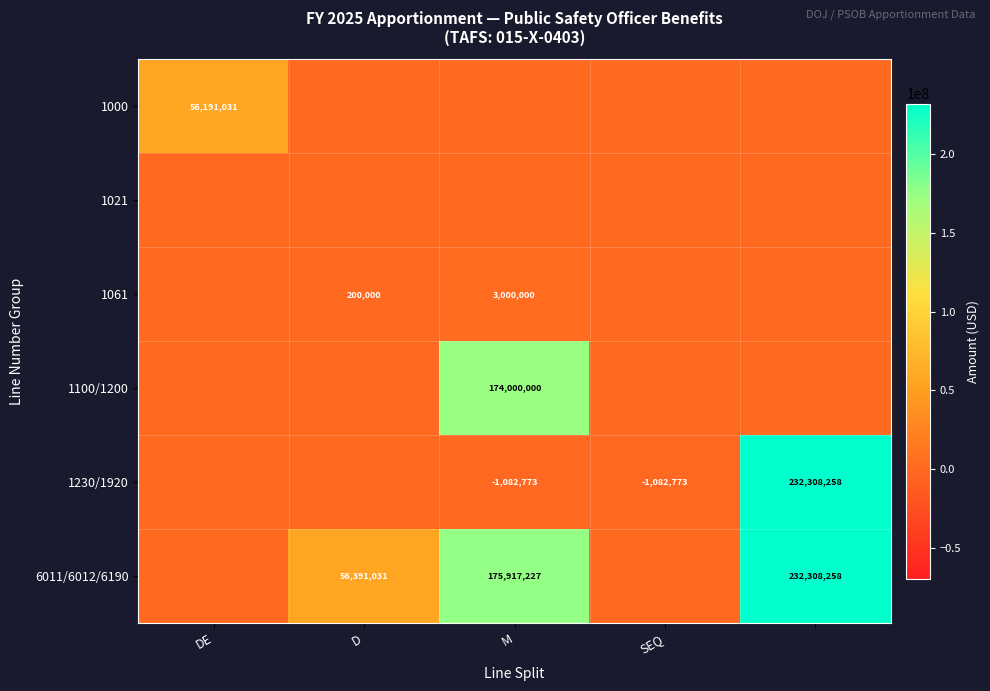

What is the total value across all series at 4?

464616516